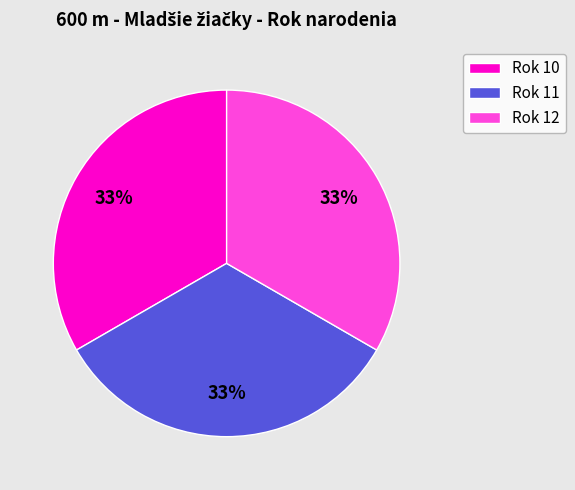

What percentage is the Rok 11 slice, to the nearest percent?

33%